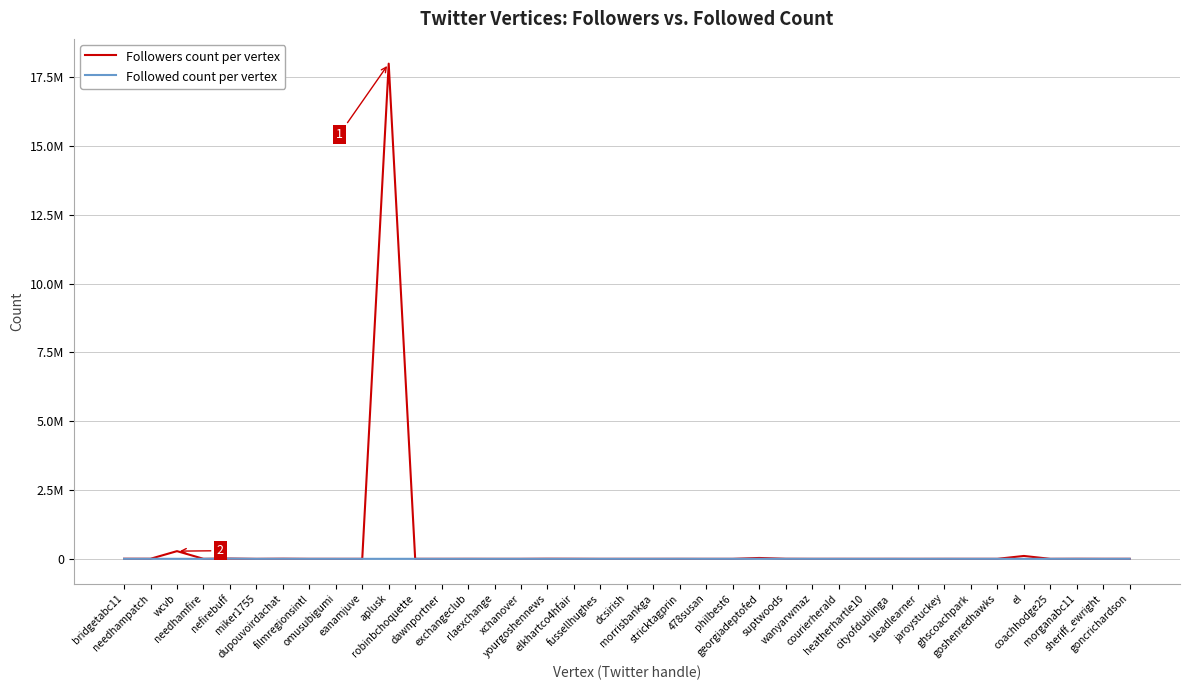

Reading left to right, extract all data points from this chart.

Followers count per vertex: 3660	3040	279934	929	9269	48	5074	198	80	2	17985546	218	36	877	21	140	4201	2542	48	595	372	411	224	299	31855	2408	309	773	125	733	51	631	725	736	104811	147	2472	1167	960
Followed count per vertex: 518	1500	971	289	8845	35	2332	242	168	48	688	602	164	115	1	82	329	152	225	75	659	1948	385	289	1365	773	281	35	257	274	16	1230	175	81	212	29	805	81	1392